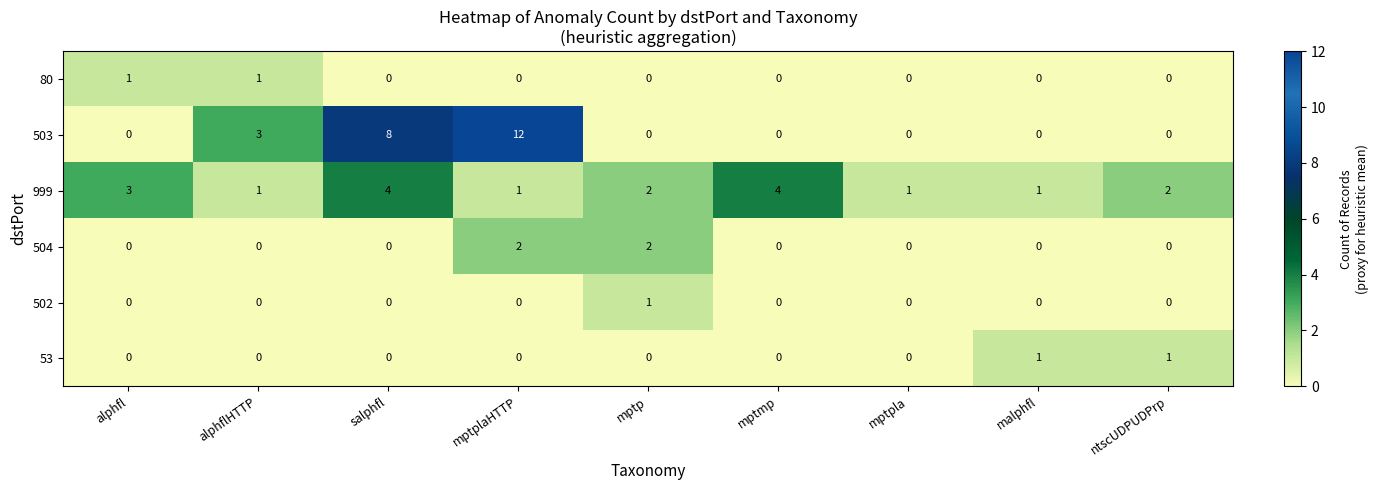

Which series has the largest range (max minus min)?

503